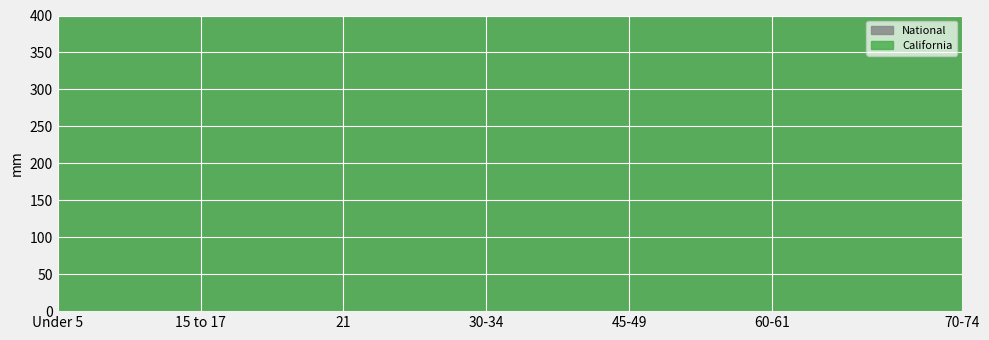

True or false: National and California cross at least once.

False